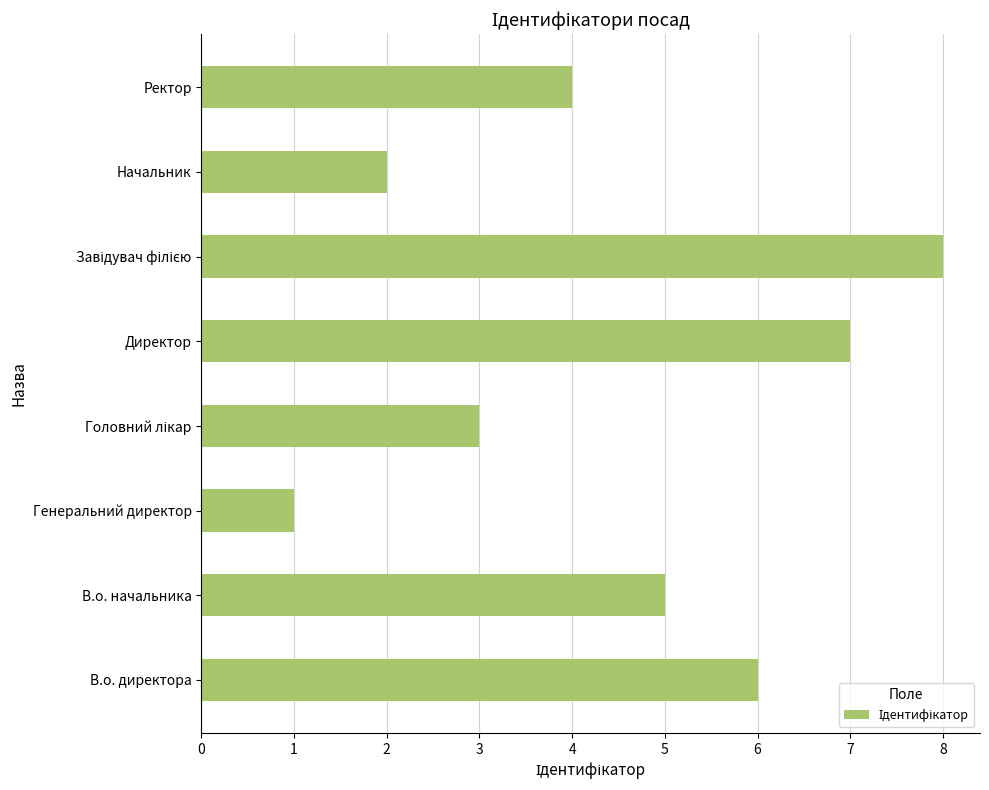

True or false: the data shows 12 at Директор.

False